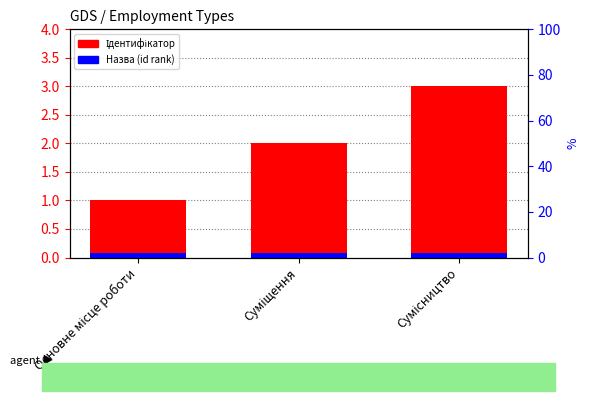

Reading right to left, transcribe all the data shown in this chart.

Ідентифікатор: Сумісництво=3.0	Суміщення=2.0	Основне місце роботи=1.0
Назва (id rank): Сумісництво=0.1	Суміщення=0.1	Основне місце роботи=0.1